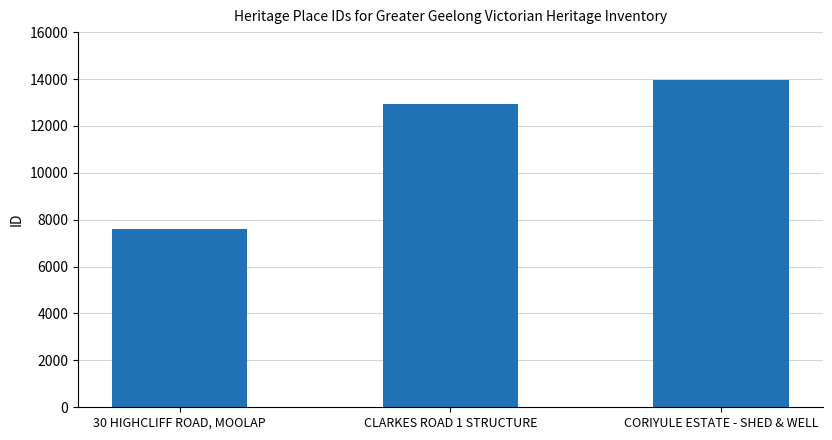

List the labels in order of value, smallest first.

30 HIGHCLIFF ROAD, MOOLAP, CLARKES ROAD 1 STRUCTURE, CORIYULE ESTATE - SHED & WELL